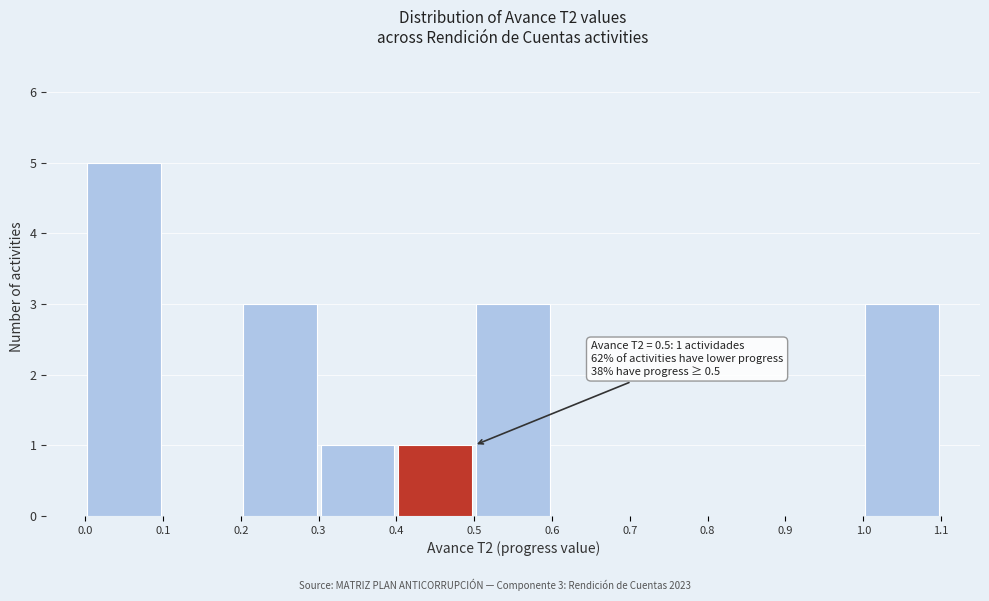

Over which range of the x-axis is the bar tallest?

0.0 to 0.1